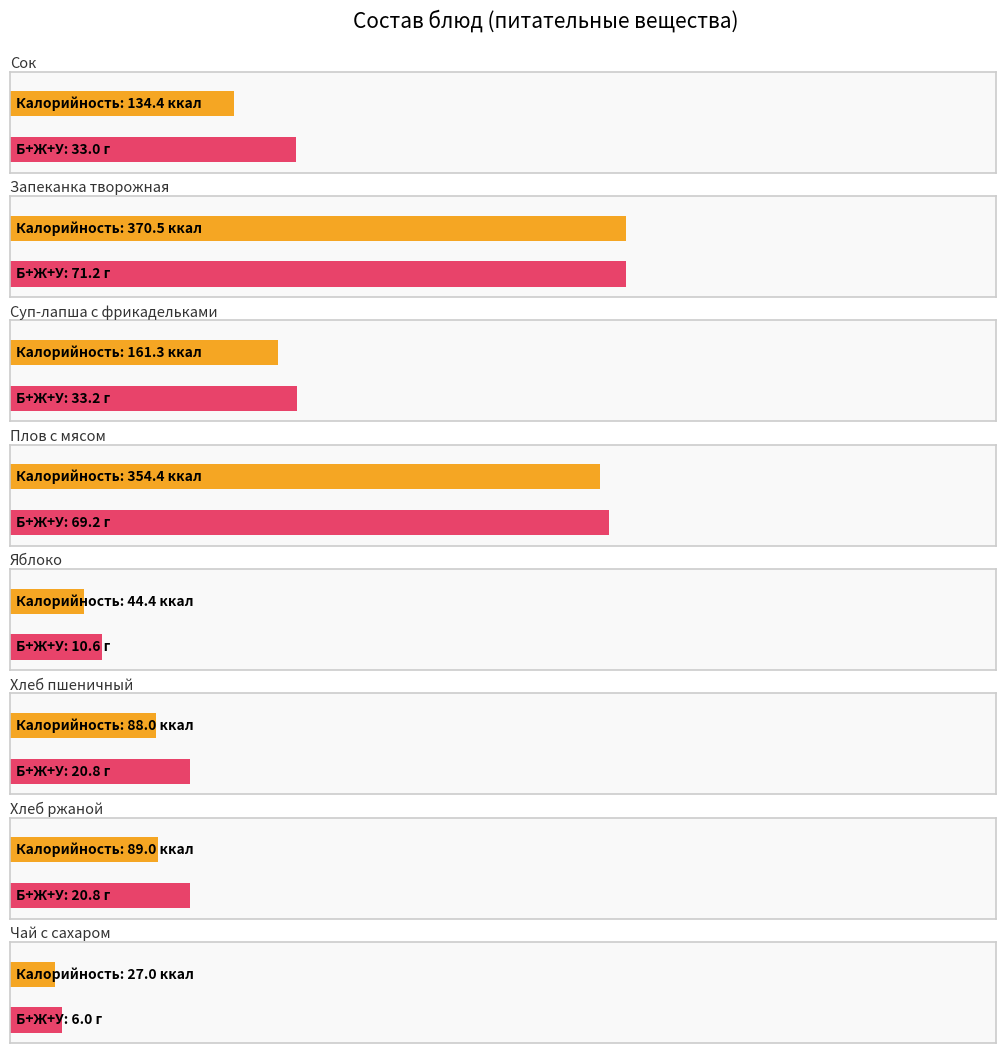

Are the bars horizontal?

Yes